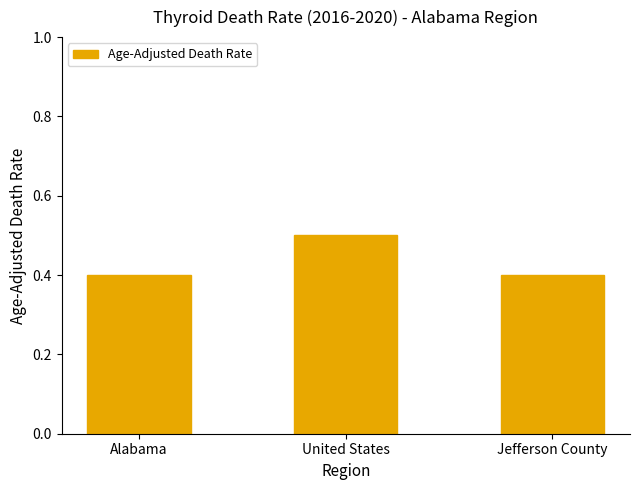

Is it true that the value at Jefferson County is 0.2?

False